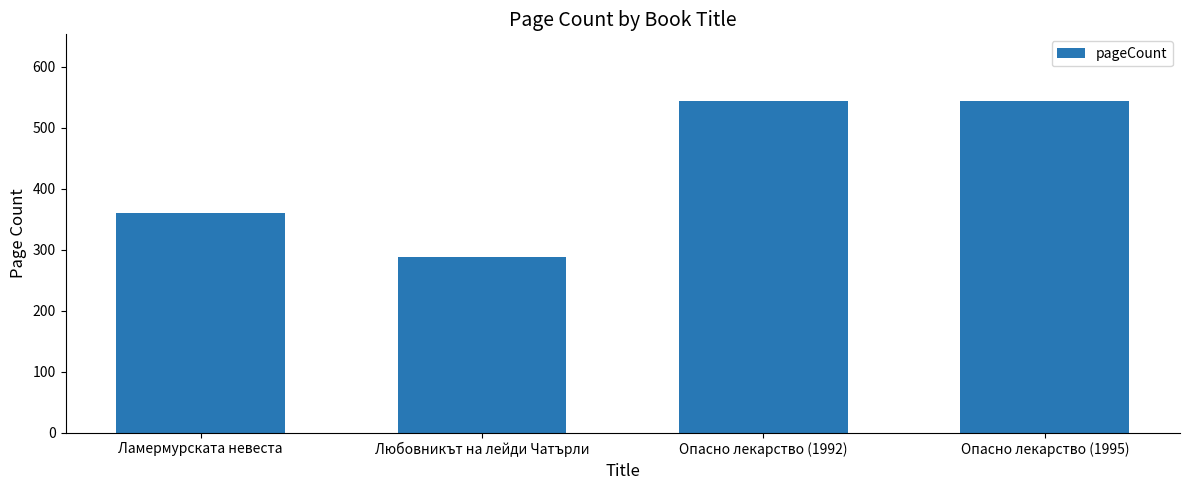

What is the value of the 2nd bar from the left?

288